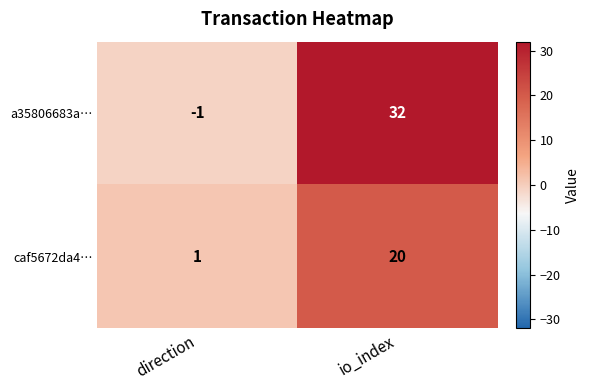

At which category is the sum across all series the highest?

io_index